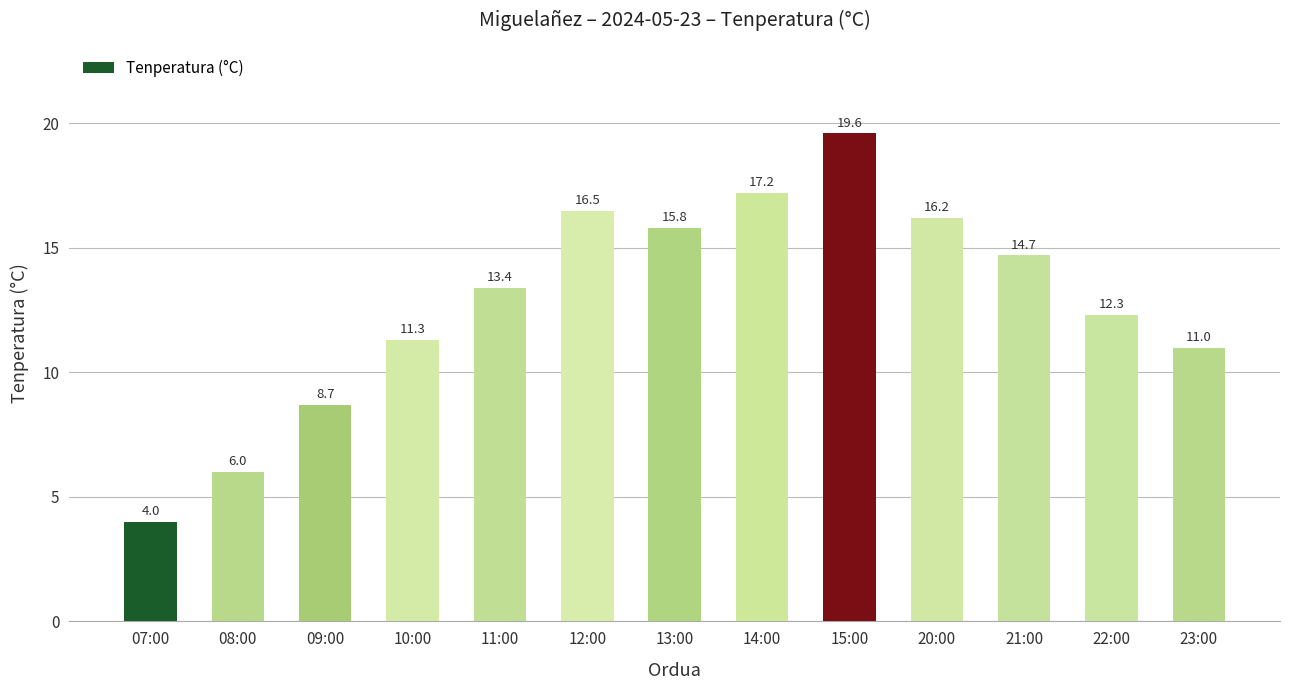

List the labels in order of value, smallest first.

07:00, 08:00, 09:00, 23:00, 10:00, 22:00, 11:00, 21:00, 13:00, 20:00, 12:00, 14:00, 15:00